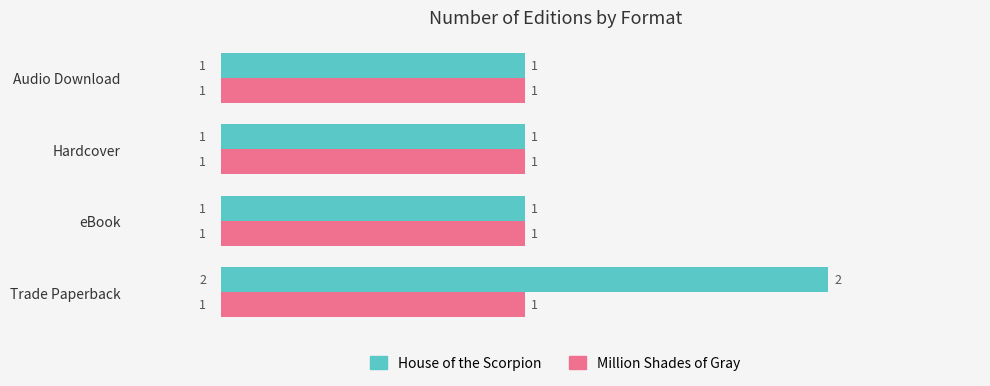

List the series in order of their peak value, highest first.

House of the Scorpion, Million Shades of Gray